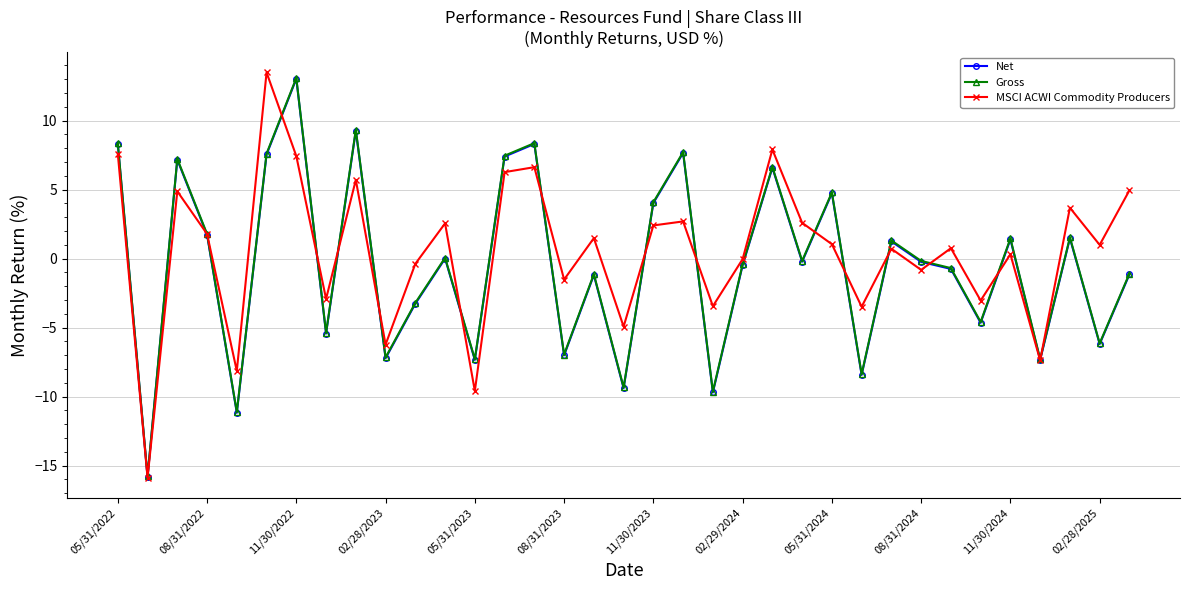

What is the highest value of the Net series?

13.0